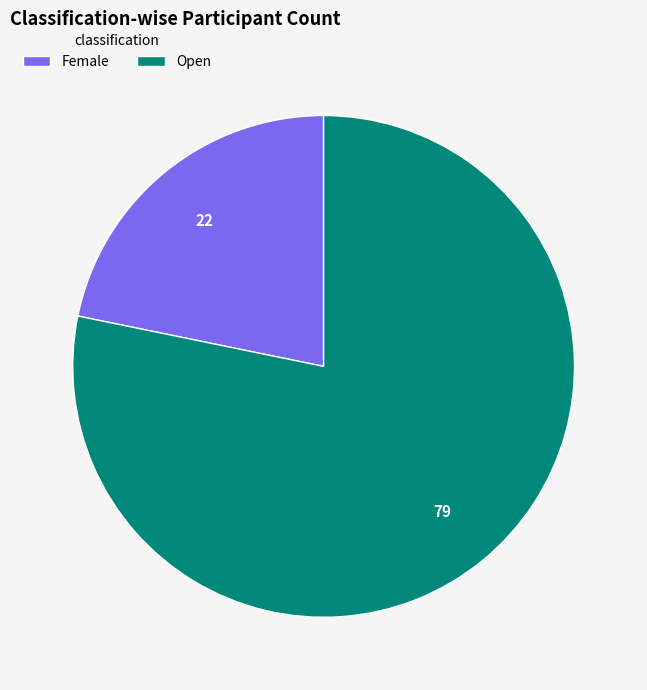

Do Female and Open together represent more than half of the pie?

Yes